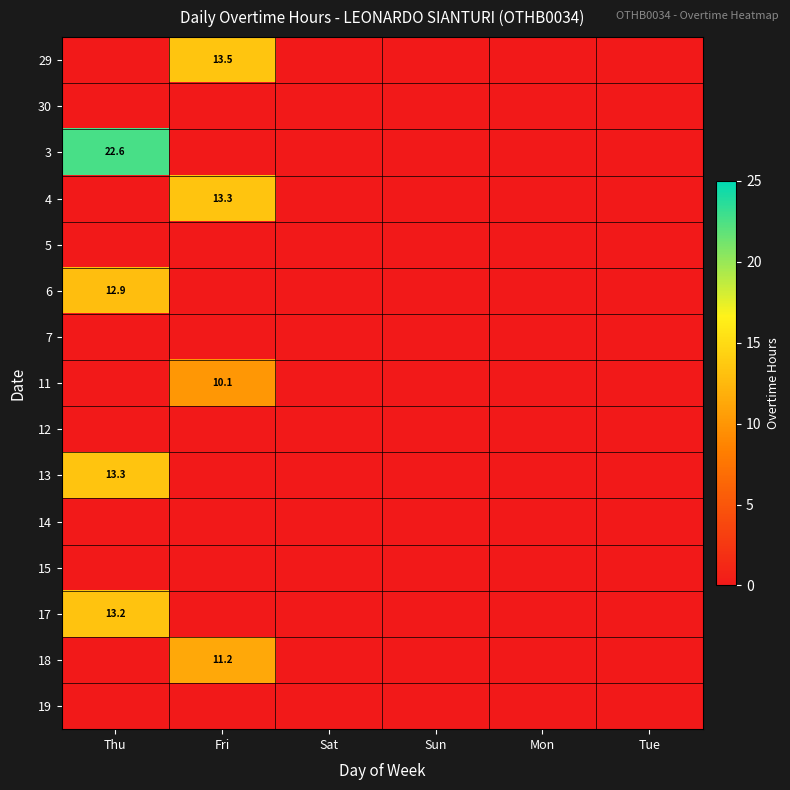

The value of 6 at Thu is 12.9. True or false?

True